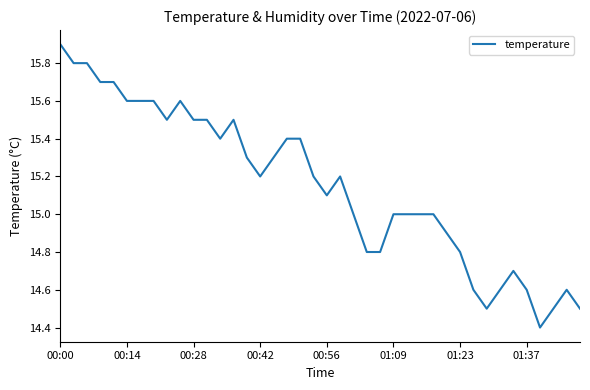

What is the greatest value displayed?

15.9